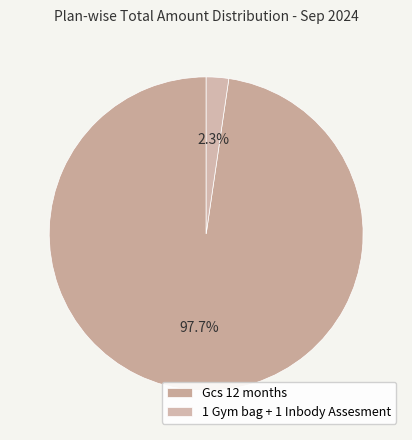

Count the number of slices in the pie.

2